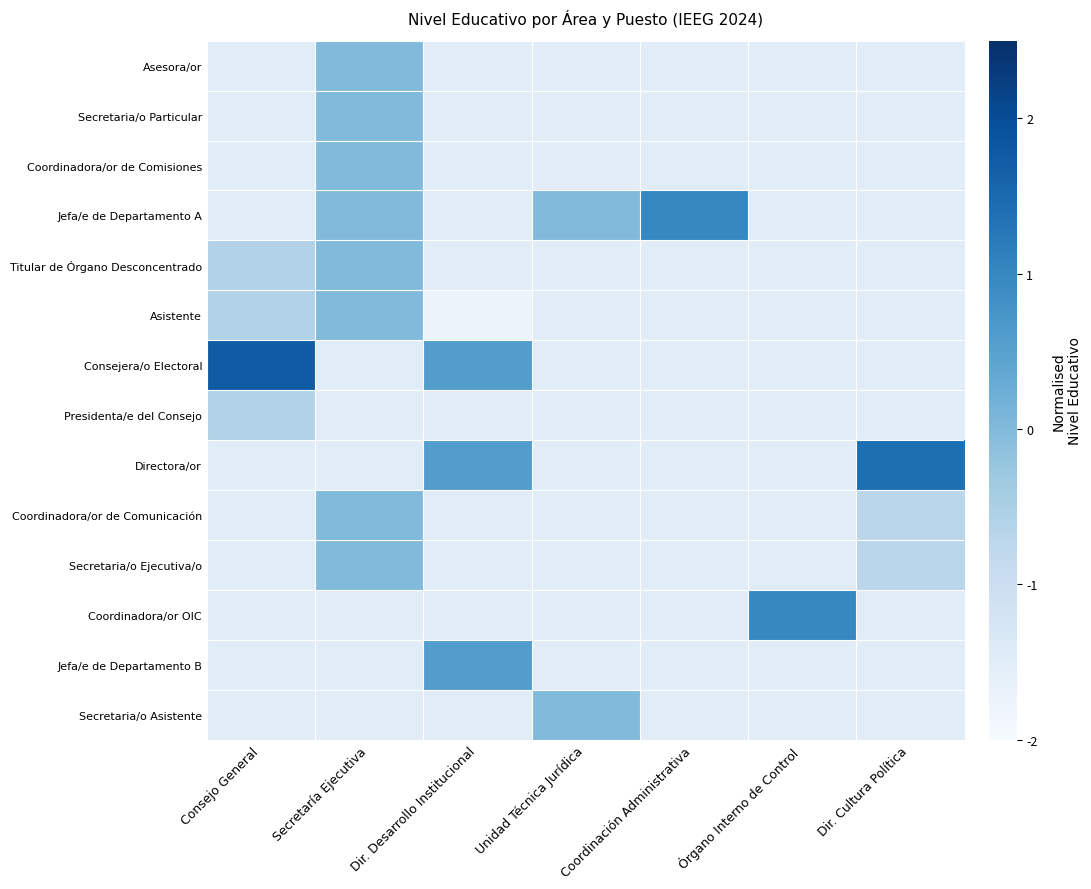

Reading right to left, extract all data points from this chart.

Asesora/or: Dir. Cultura Política=-1.5	Órgano Interno de Control=-1.5	Coordinación Administrativa=-1.5	Unidad Técnica Jurídica=-1.5	Dir. Desarrollo Institucional=-1.5	Secretaría Ejecutiva=0.0	Consejo General=-1.5
Secretaria/o Particular: Dir. Cultura Política=-1.5	Órgano Interno de Control=-1.5	Coordinación Administrativa=-1.5	Unidad Técnica Jurídica=-1.5	Dir. Desarrollo Institucional=-1.5	Secretaría Ejecutiva=0.0	Consejo General=-1.5
Coordinadora/or de Comisiones: Dir. Cultura Política=-1.5	Órgano Interno de Control=-1.5	Coordinación Administrativa=-1.5	Unidad Técnica Jurídica=-1.5	Dir. Desarrollo Institucional=-1.5	Secretaría Ejecutiva=0.0	Consejo General=-1.5
Jefa/e de Departamento A: Dir. Cultura Política=-1.5	Órgano Interno de Control=-1.5	Coordinación Administrativa=1.0	Unidad Técnica Jurídica=0.0	Dir. Desarrollo Institucional=-1.5	Secretaría Ejecutiva=0.0	Consejo General=-1.5
Titular de Órgano Desconcentrado: Dir. Cultura Política=-1.5	Órgano Interno de Control=-1.5	Coordinación Administrativa=-1.5	Unidad Técnica Jurídica=-1.5	Dir. Desarrollo Institucional=-1.5	Secretaría Ejecutiva=0.0	Consejo General=-0.6
Asistente: Dir. Cultura Política=-1.5	Órgano Interno de Control=-1.5	Coordinación Administrativa=-1.5	Unidad Técnica Jurídica=-1.5	Dir. Desarrollo Institucional=-1.7	Secretaría Ejecutiva=0.0	Consejo General=-0.6
Consejera/o Electoral: Dir. Cultura Política=-1.5	Órgano Interno de Control=-1.5	Coordinación Administrativa=-1.5	Unidad Técnica Jurídica=-1.5	Dir. Desarrollo Institucional=0.6	Secretaría Ejecutiva=-1.5	Consejo General=1.7
Presidenta/e del Consejo: Dir. Cultura Política=-1.5	Órgano Interno de Control=-1.5	Coordinación Administrativa=-1.5	Unidad Técnica Jurídica=-1.5	Dir. Desarrollo Institucional=-1.5	Secretaría Ejecutiva=-1.5	Consejo General=-0.6
Directora/or: Dir. Cultura Política=1.4	Órgano Interno de Control=-1.5	Coordinación Administrativa=-1.5	Unidad Técnica Jurídica=-1.5	Dir. Desarrollo Institucional=0.6	Secretaría Ejecutiva=-1.5	Consejo General=-1.5
Coordinadora/or de Comunicación: Dir. Cultura Política=-0.7	Órgano Interno de Control=-1.5	Coordinación Administrativa=-1.5	Unidad Técnica Jurídica=-1.5	Dir. Desarrollo Institucional=-1.5	Secretaría Ejecutiva=0.0	Consejo General=-1.5
Secretaria/o Ejecutiva/o: Dir. Cultura Política=-0.7	Órgano Interno de Control=-1.5	Coordinación Administrativa=-1.5	Unidad Técnica Jurídica=-1.5	Dir. Desarrollo Institucional=-1.5	Secretaría Ejecutiva=0.0	Consejo General=-1.5
Coordinadora/or OIC: Dir. Cultura Política=-1.5	Órgano Interno de Control=1.0	Coordinación Administrativa=-1.5	Unidad Técnica Jurídica=-1.5	Dir. Desarrollo Institucional=-1.5	Secretaría Ejecutiva=-1.5	Consejo General=-1.5
Jefa/e de Departamento B: Dir. Cultura Política=-1.5	Órgano Interno de Control=-1.5	Coordinación Administrativa=-1.5	Unidad Técnica Jurídica=-1.5	Dir. Desarrollo Institucional=0.6	Secretaría Ejecutiva=-1.5	Consejo General=-1.5
Secretaria/o Asistente: Dir. Cultura Política=-1.5	Órgano Interno de Control=-1.5	Coordinación Administrativa=-1.5	Unidad Técnica Jurídica=0.0	Dir. Desarrollo Institucional=-1.5	Secretaría Ejecutiva=-1.5	Consejo General=-1.5